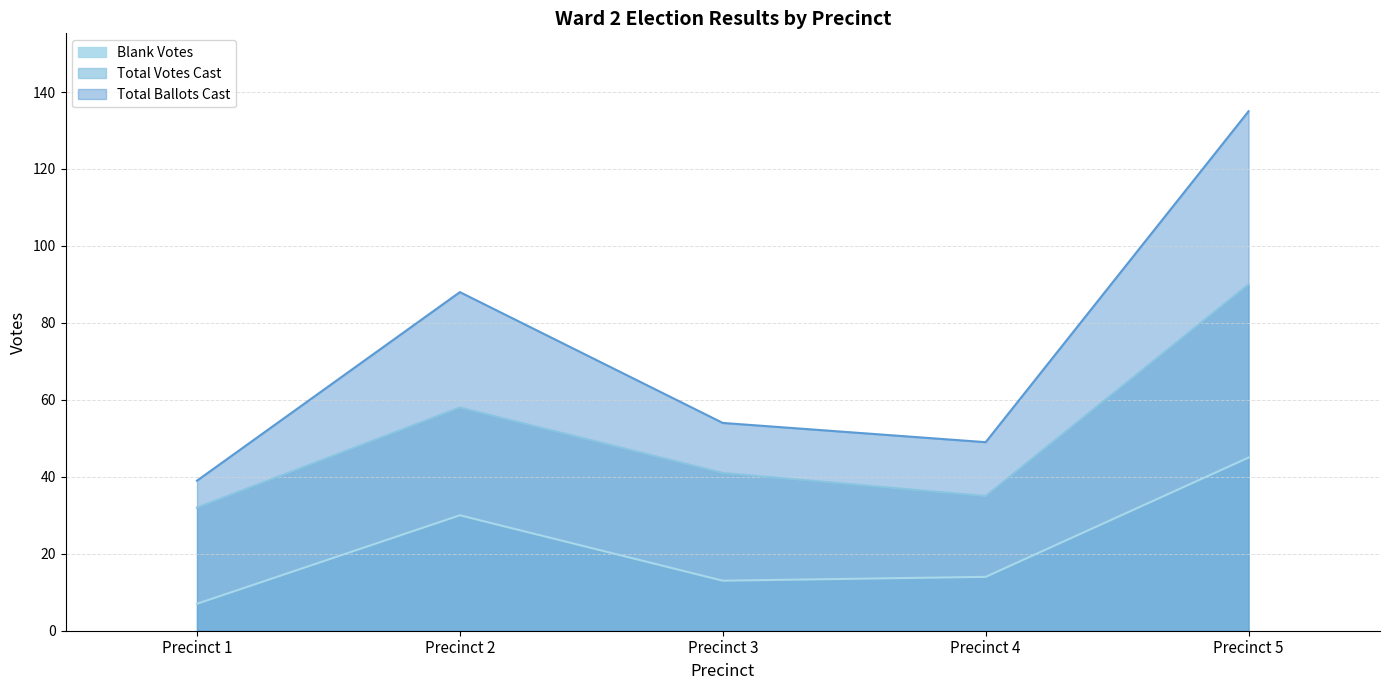

What is the average value of the Blank Votes series?

22